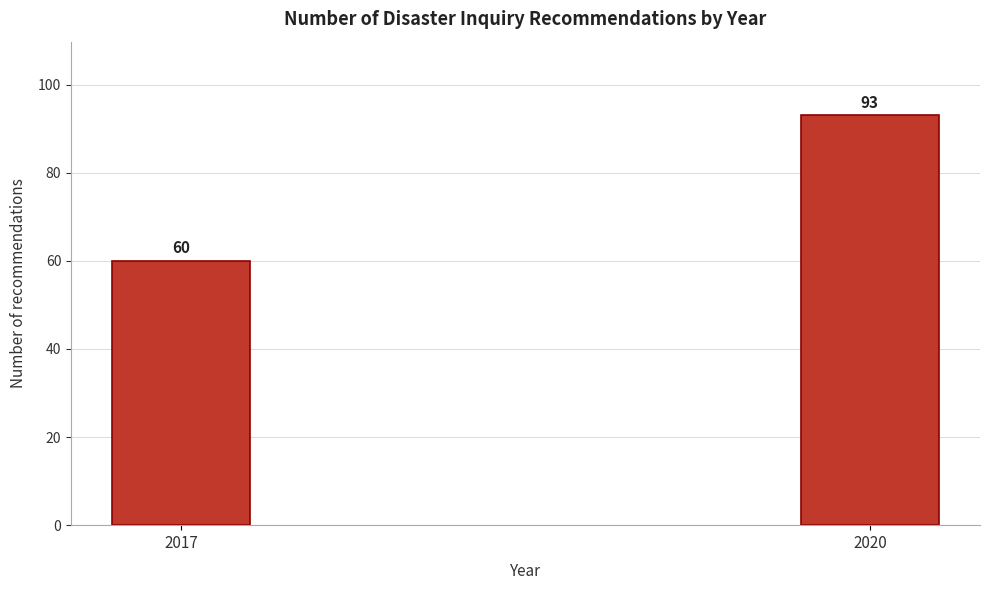

Reading right to left, extract all data points from this chart.

93	60